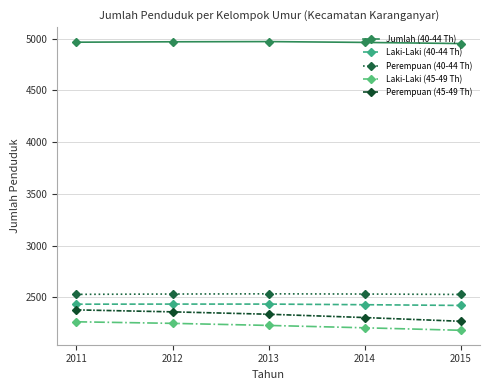

Which series has the widest spread of values?

Perempuan (45-49 Th)